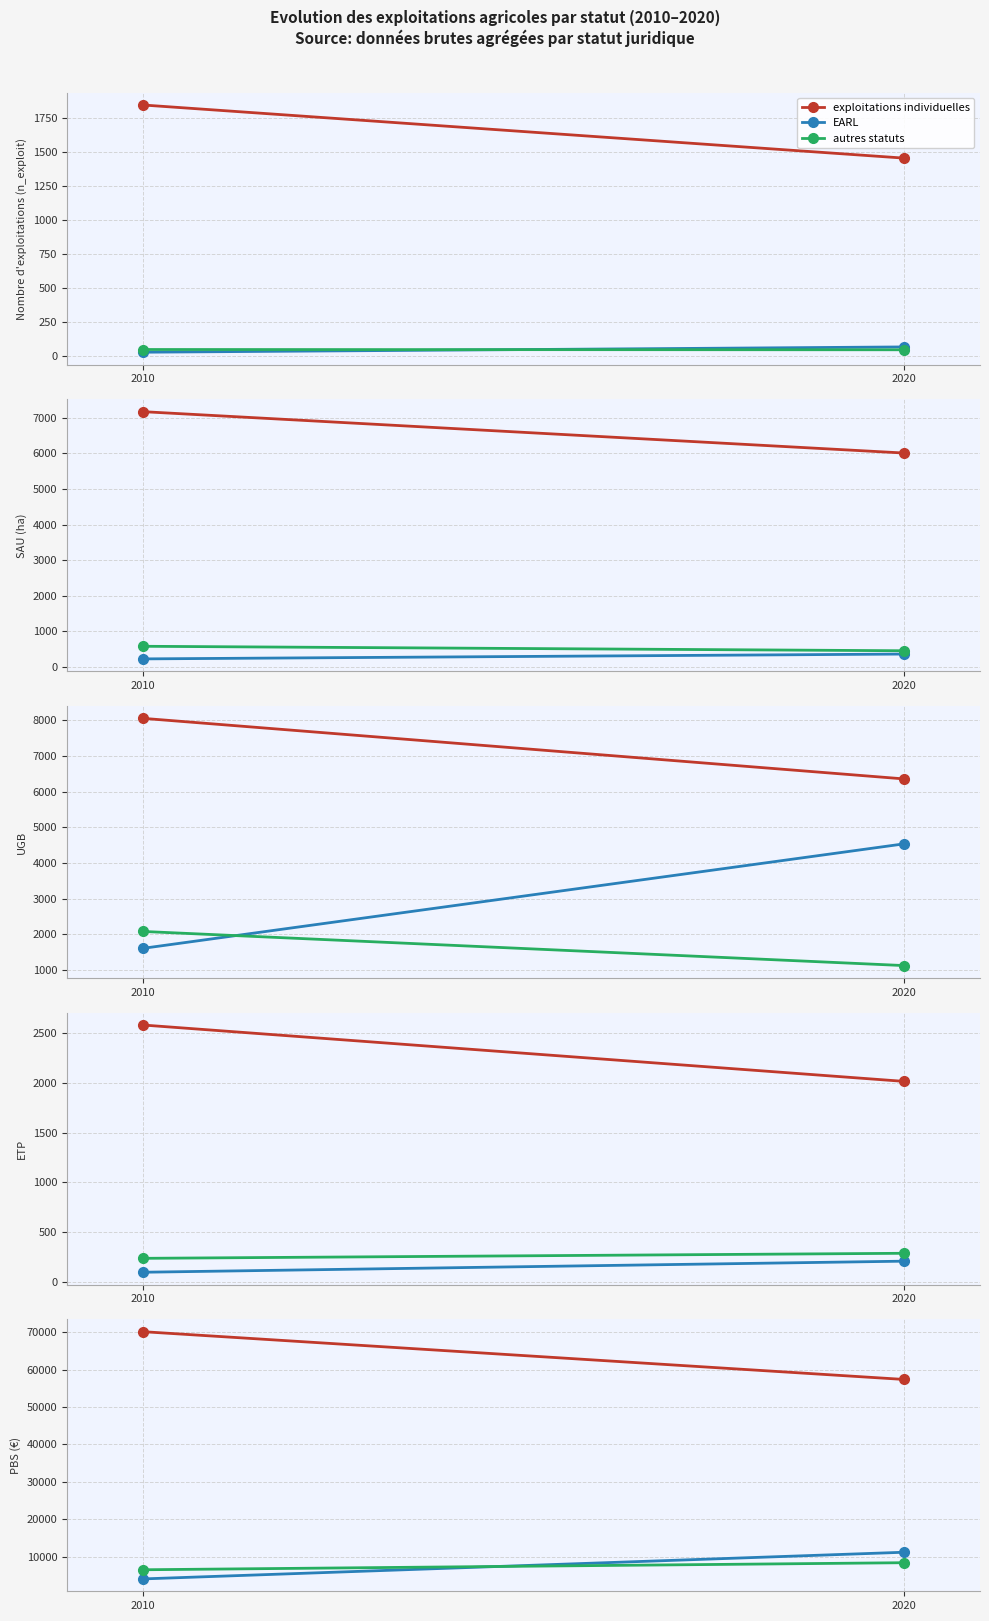

Which category has the lowest value in the exploitations individuelles series?

2020